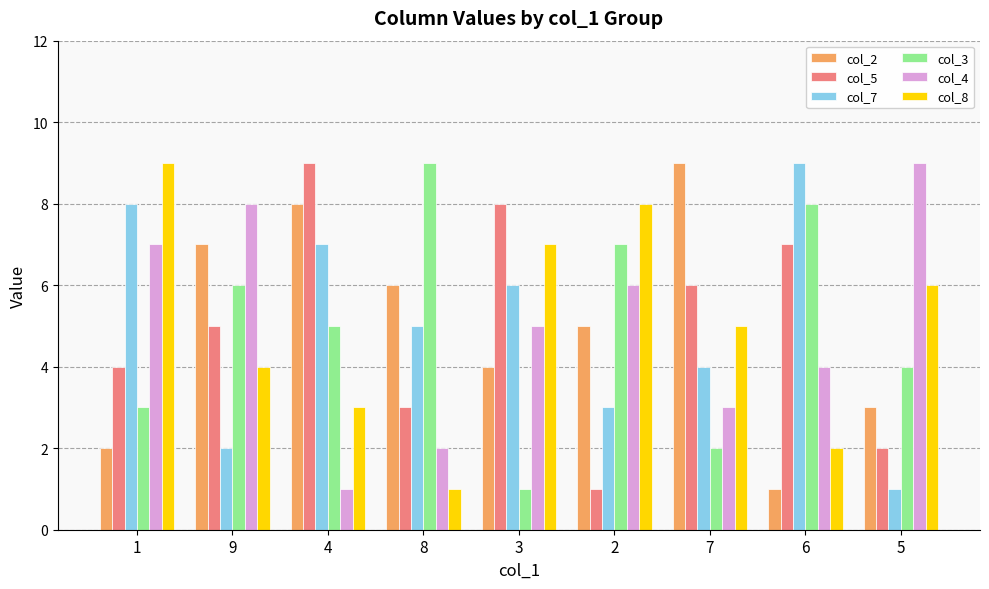

What is the maximum value shown in the chart?

9